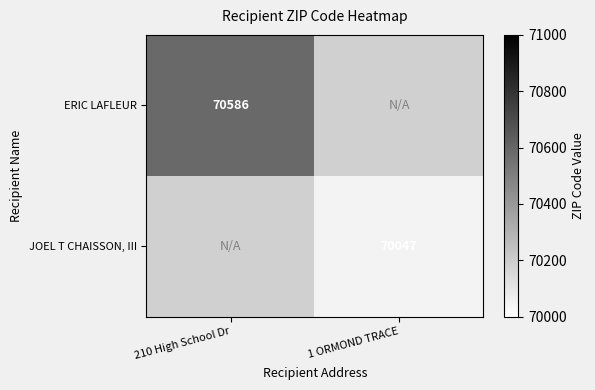

At how many categories does at least one series exceed 70553?

1